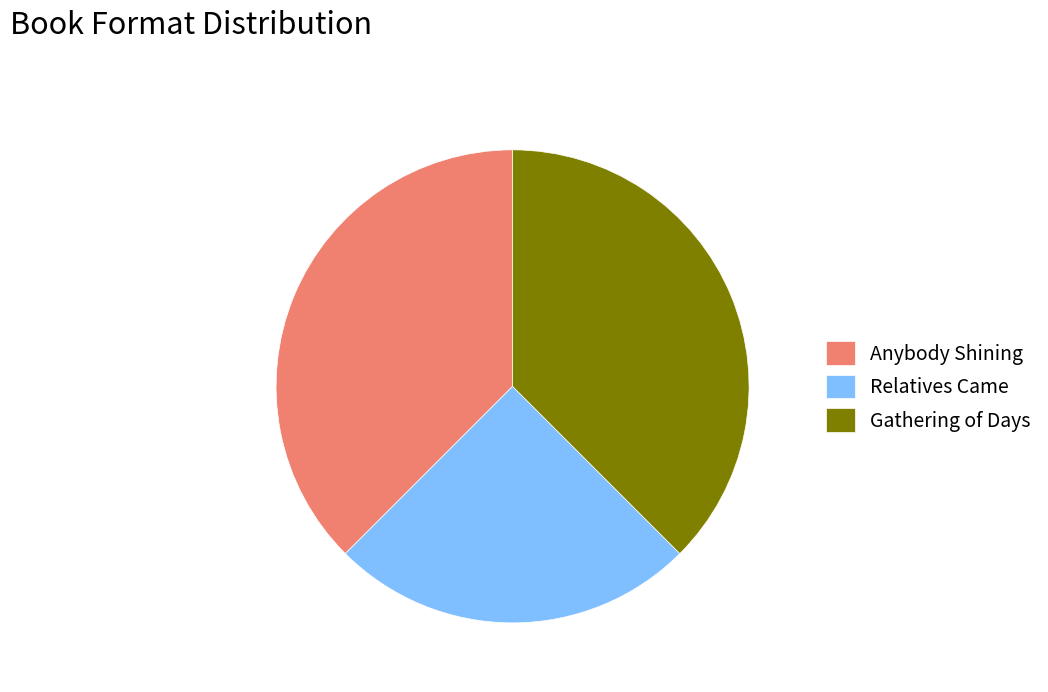

Which has a higher value, Relatives Came or Anybody Shining?

Anybody Shining